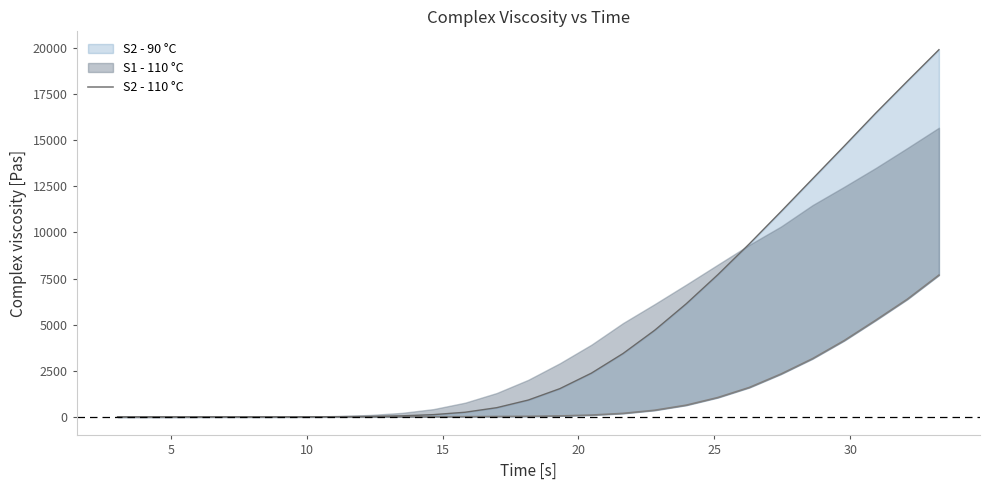

What is the approximate value at 10?

28.6